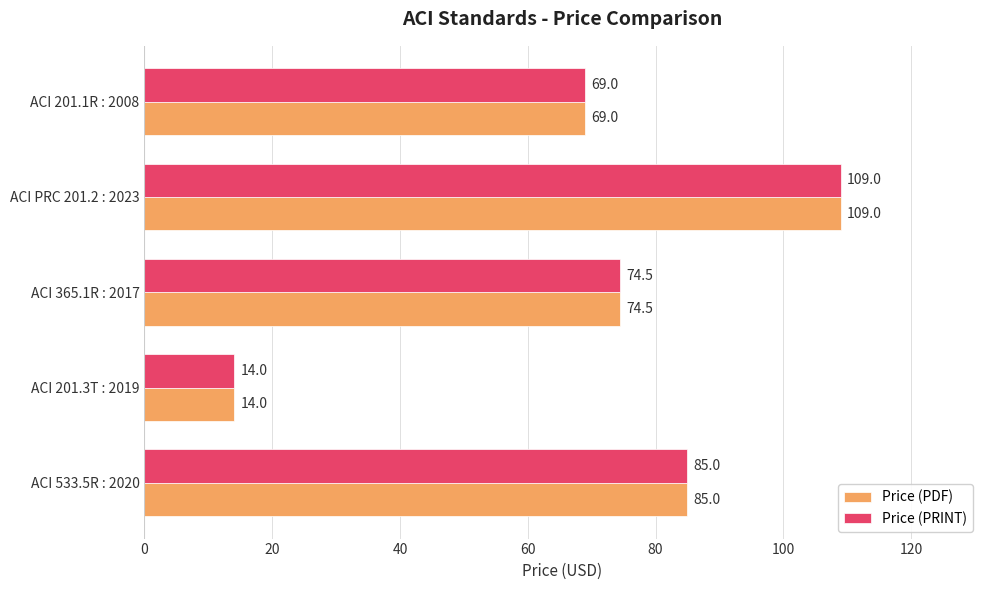

What is the greatest value displayed?

109.0